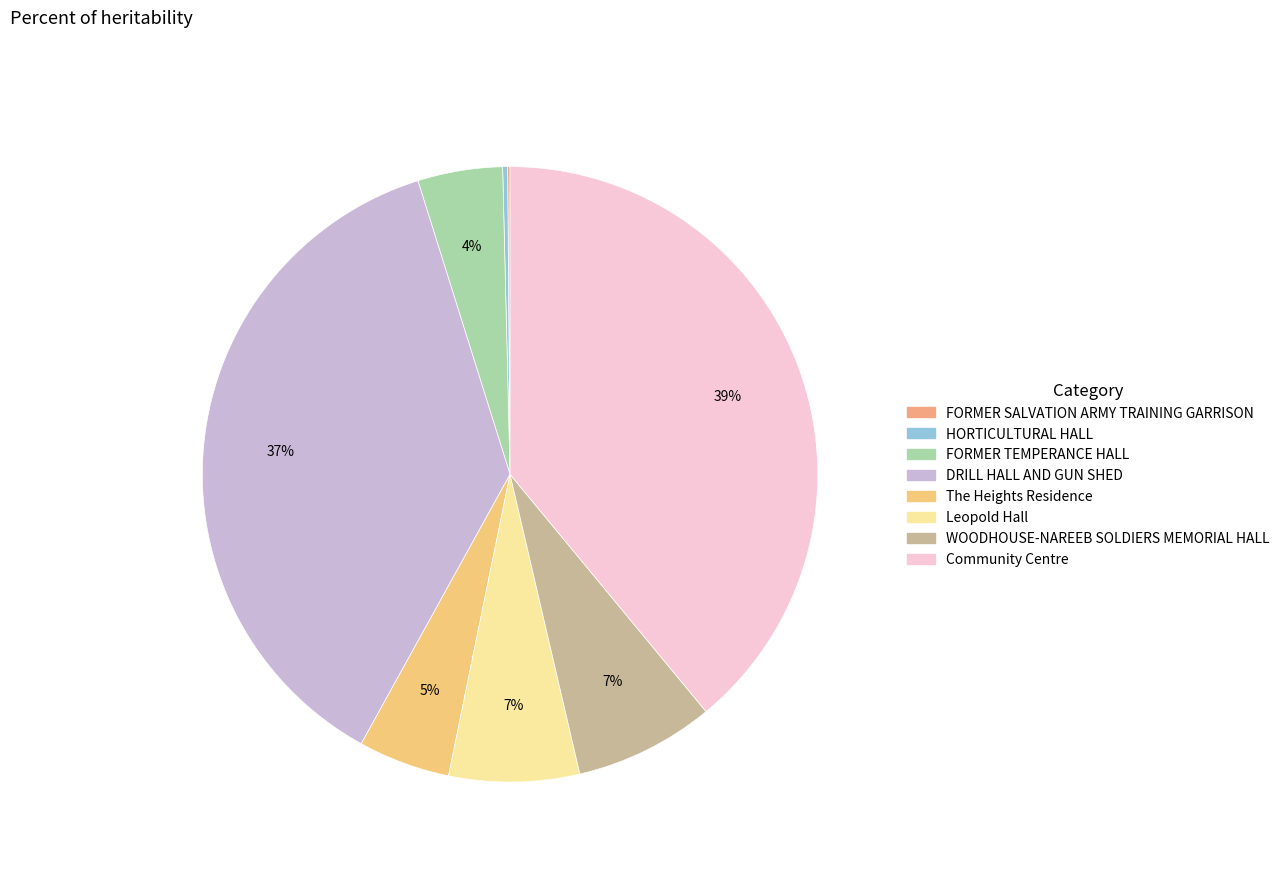

To the nearest percent, what is the combined percentage of Leopold Hall and Community Centre?

46%